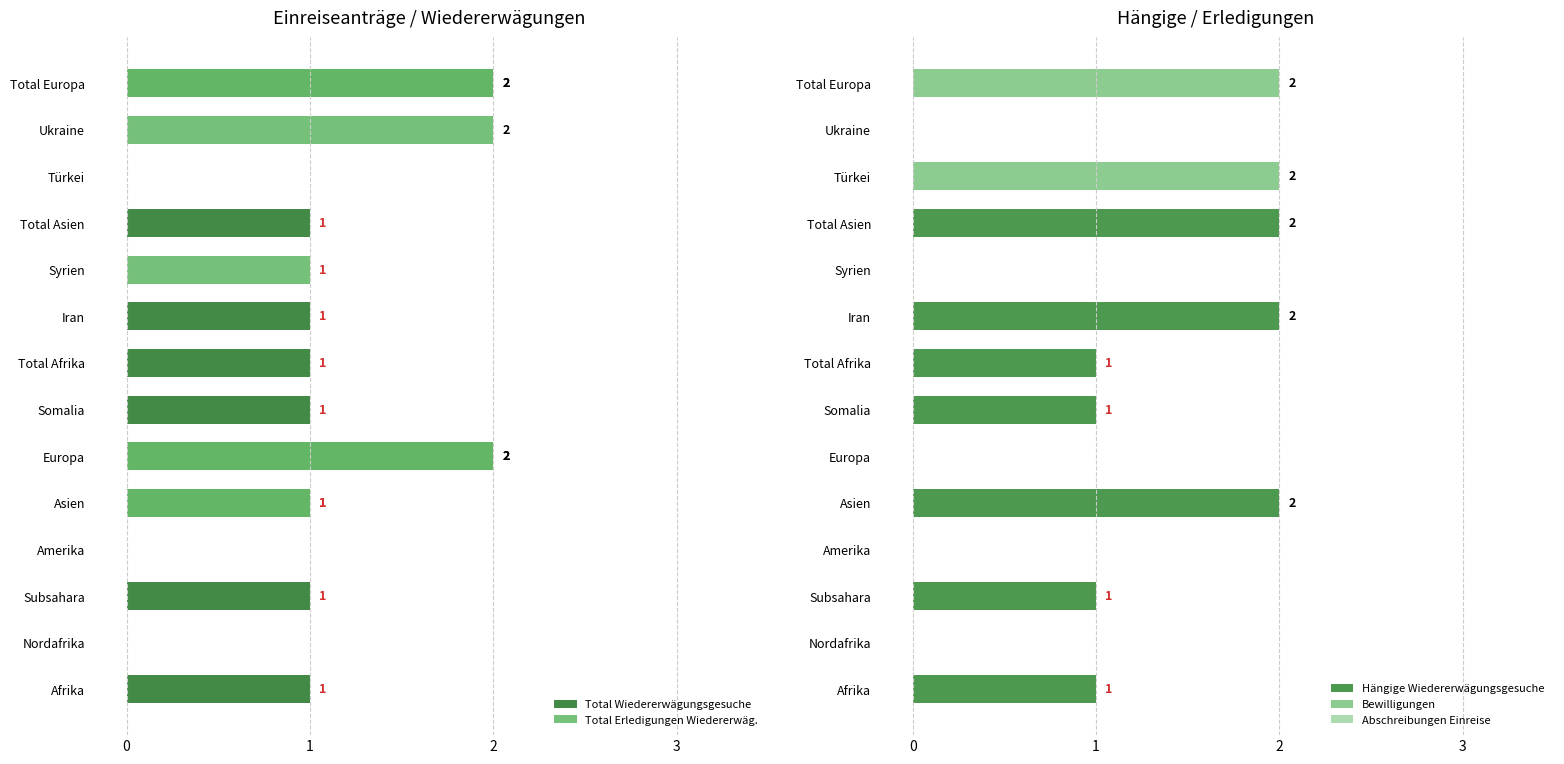

What is the sum of all Total Erledigungen Wiedererwäg. values?

8.0